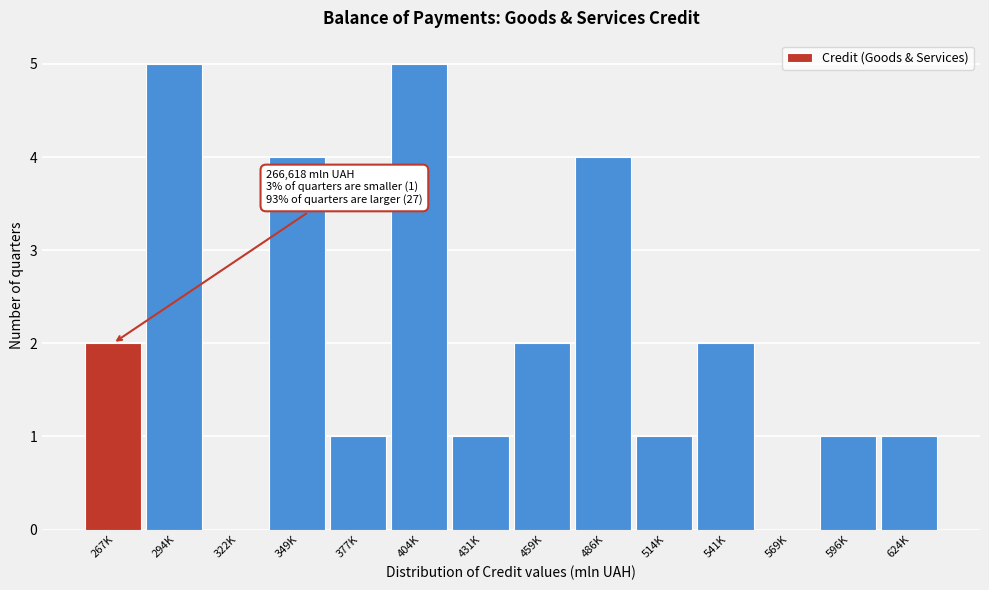

Reading right to left, what are all the values shown in this chart?

624K=1	596K=1	569K=0	541K=2	514K=1	486K=4	459K=2	431K=1	404K=5	377K=1	349K=4	322K=0	294K=5	267K=2